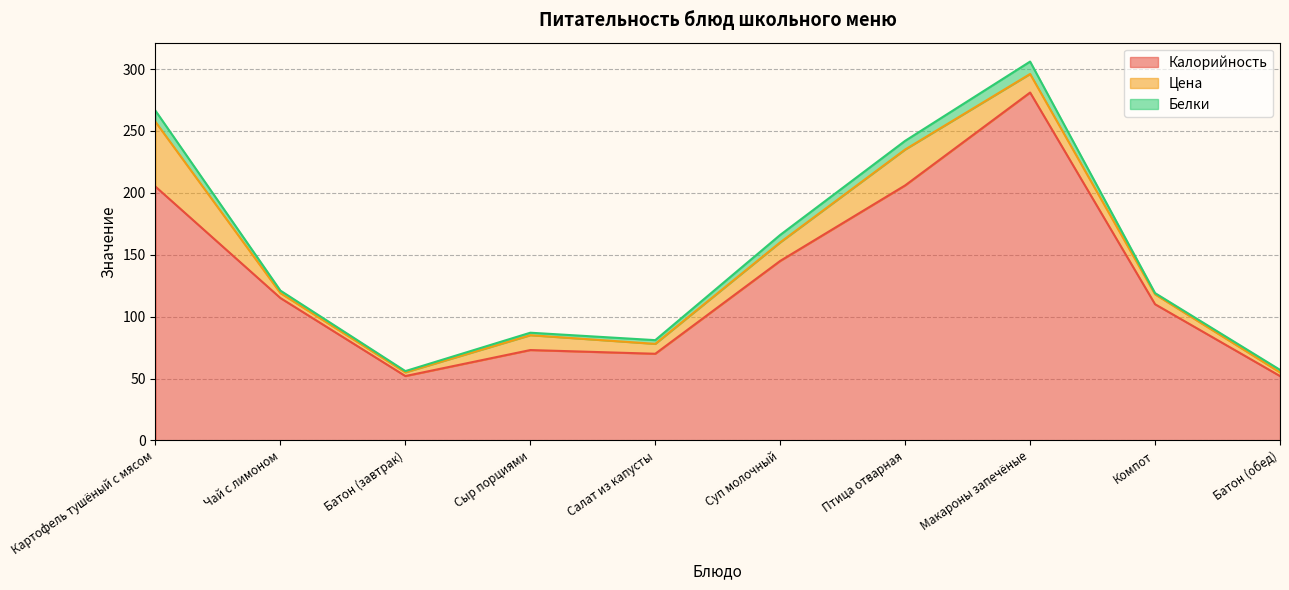

Reading right to left, transcribe all the data shown in this chart.

Калорийность: 52.0	110.0	281.0	206.0	145.0	70.0	73.0	52.0	115.0	205.0
Цена: 3.0	8.0	15.0	29.0	15.0	8.0	12.0	3.0	4.0	52.3
Белки: 2.0	1.0	10.0	7.0	6.0	3.0	2.0	1.0	2.0	9.0